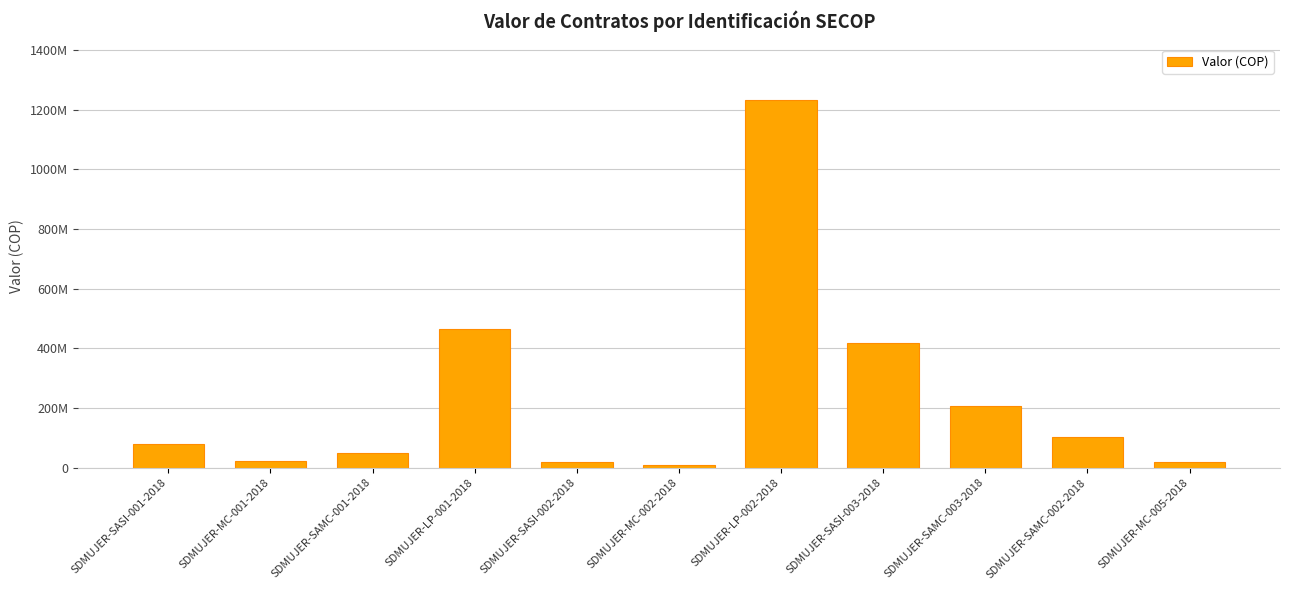

What is the change in value from SDMUJER-SAMC-001-2018 to SDMUJER-MC-005-2018?

-33017250